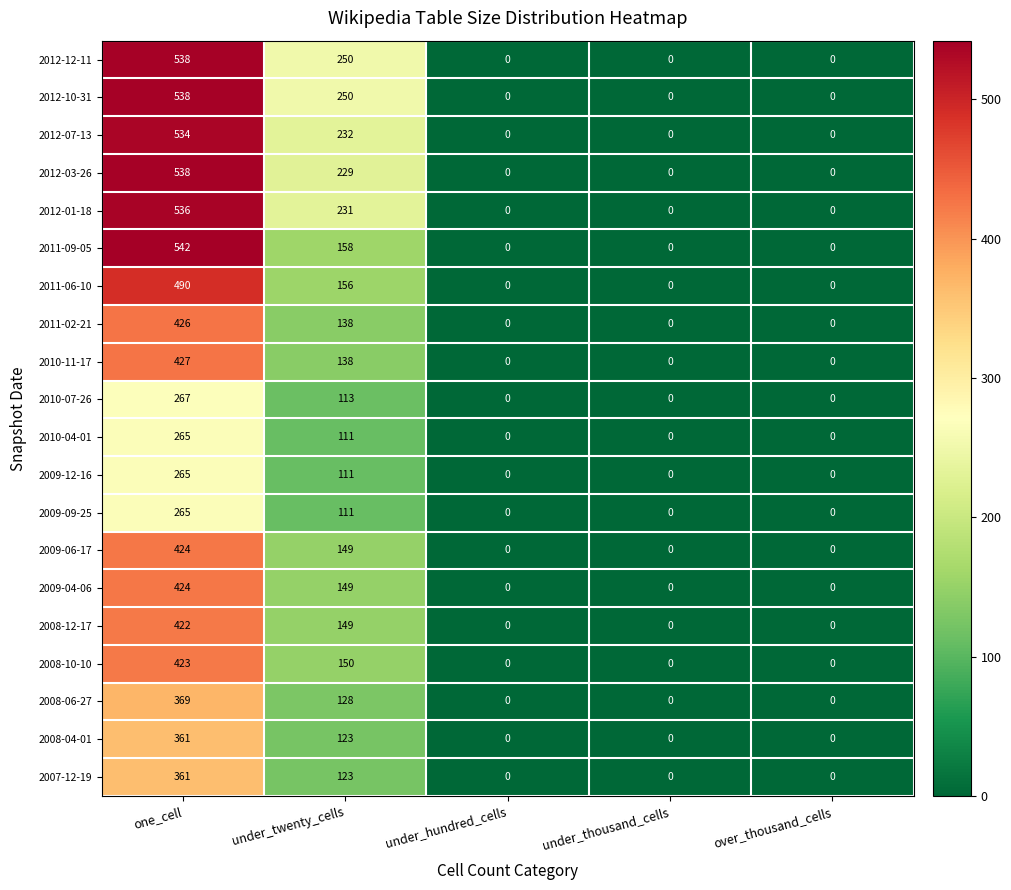

Where is 2008-10-10 nearest to the value 211?

under_twenty_cells